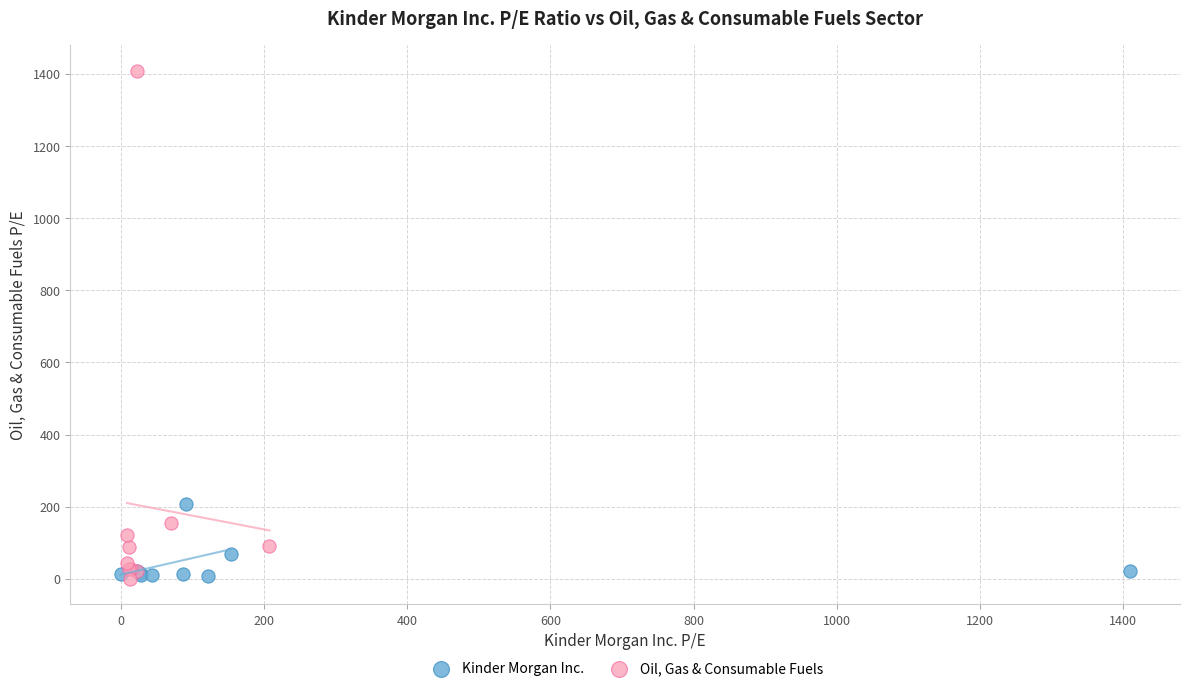

Which series has the largest Y range (max minus min)?

Oil, Gas & Consumable Fuels